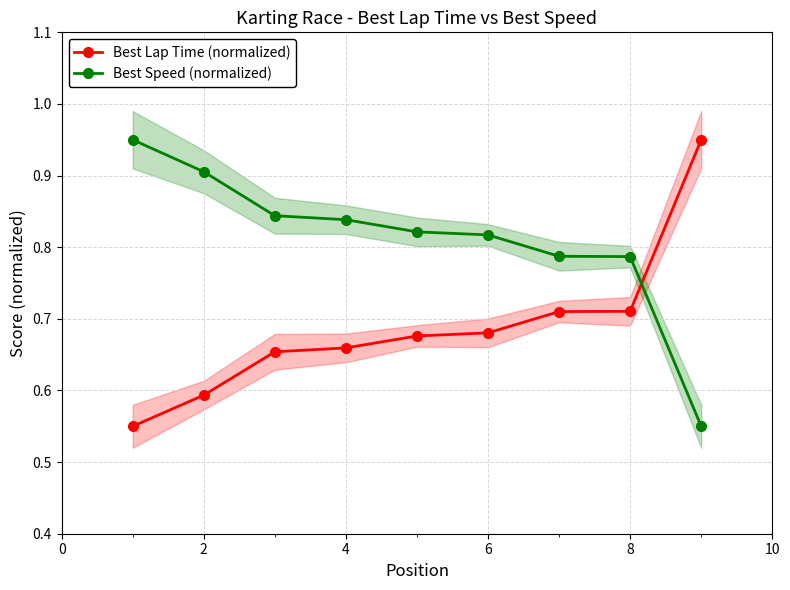

Count the Best Speed (normalized) values in the range 0 to 1.

9